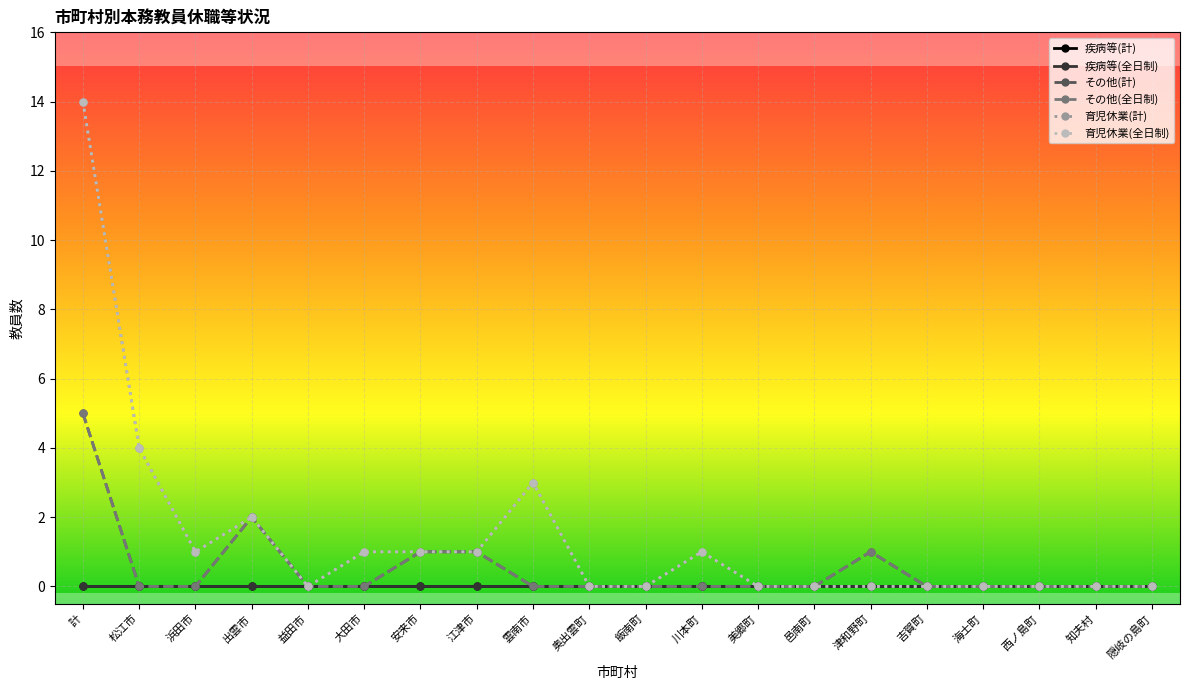

What is the sum of the その他(全日制) values at 津和野町 and 奥出雲町?

1